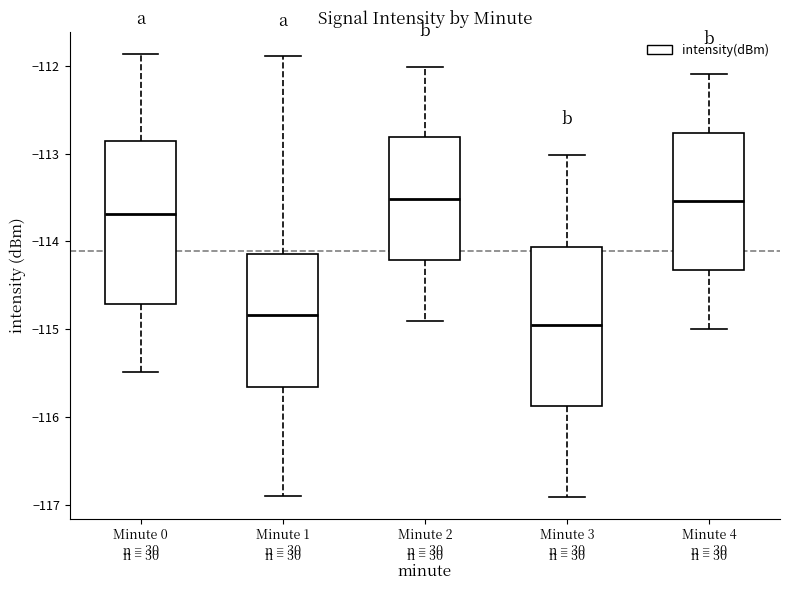

Which box has the lowest median line?

Minute 3 n = 30